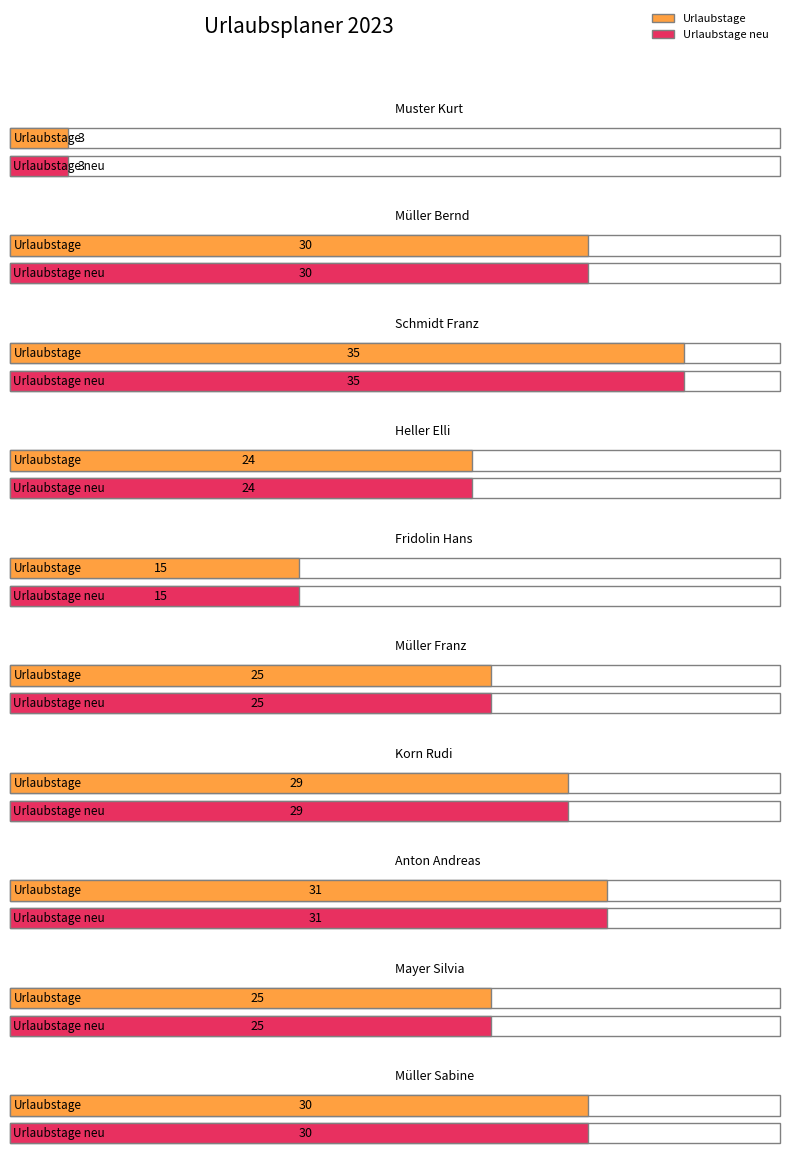

What is the value of the Urlaubstage bar at the 5th from the left?

15